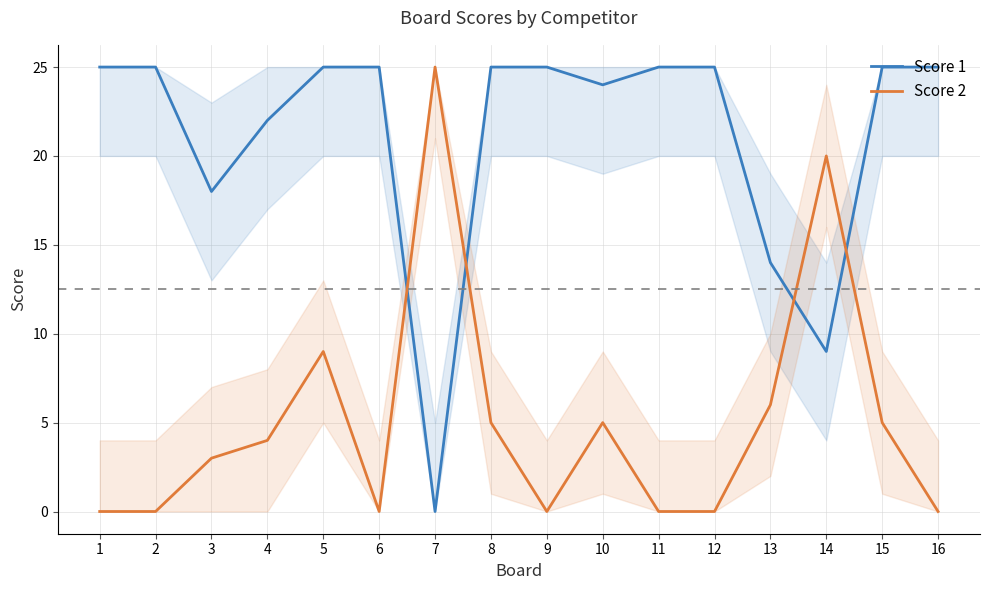

Where do Score 2 and Score 1 first cross each other?

6 and 7